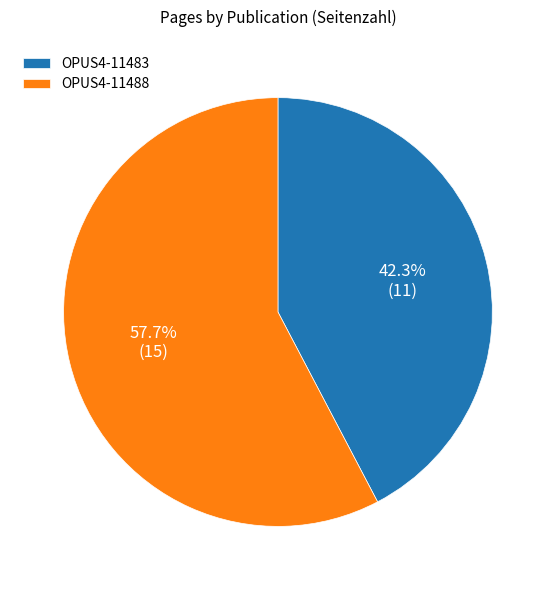

Rank the categories by value from highest to lowest.

OPUS4-11488, OPUS4-11483